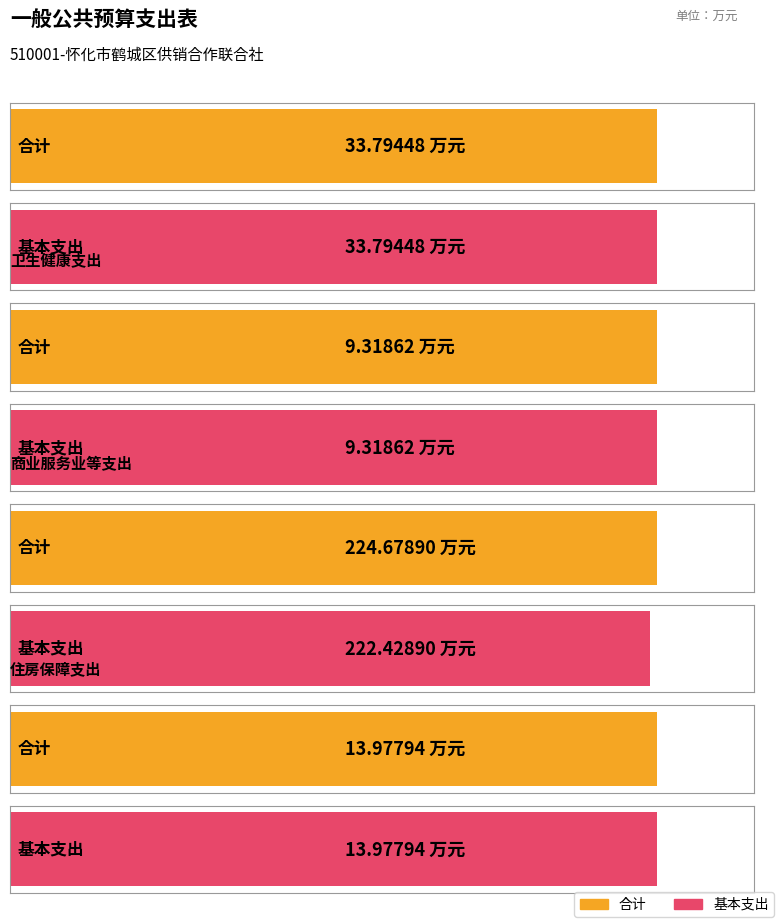

What are all the series names shown in the legend?

合计, 基本支出